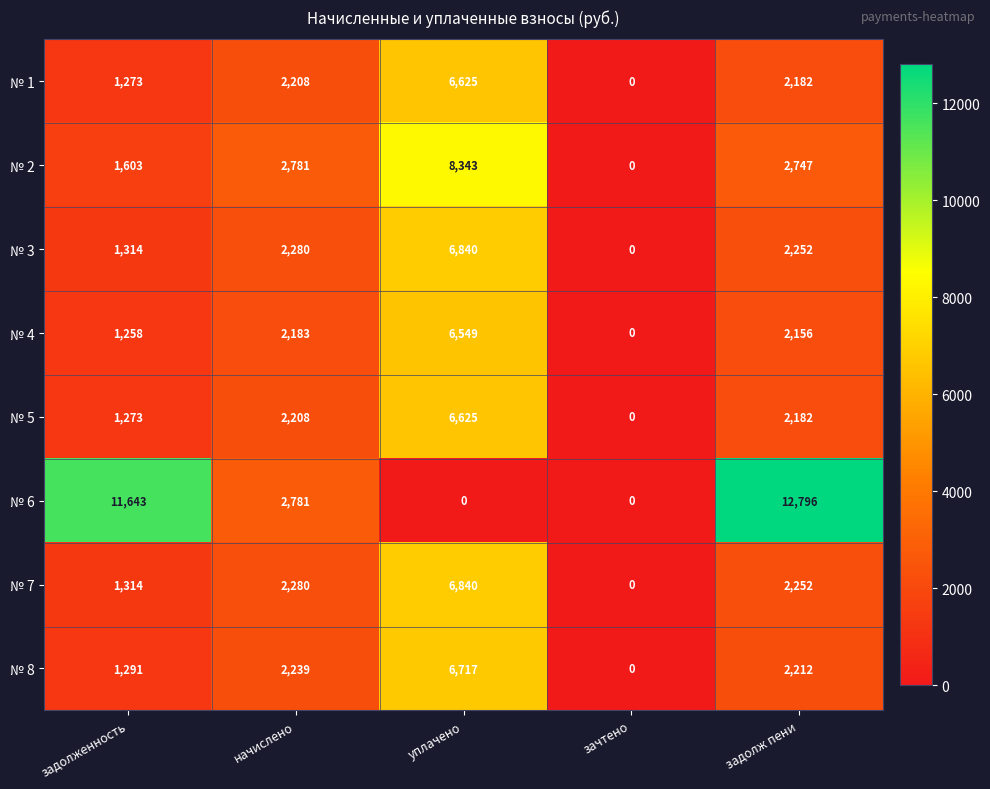

At which label is № 8 closest to 3358?

начислено